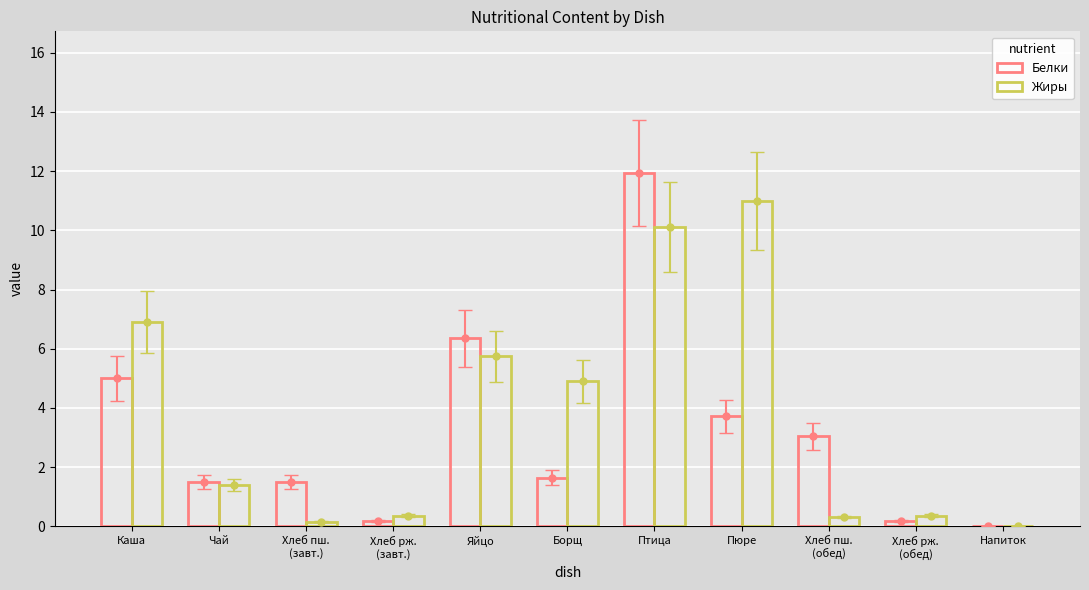

Which category has the lowest value in the Белки series?

Напиток